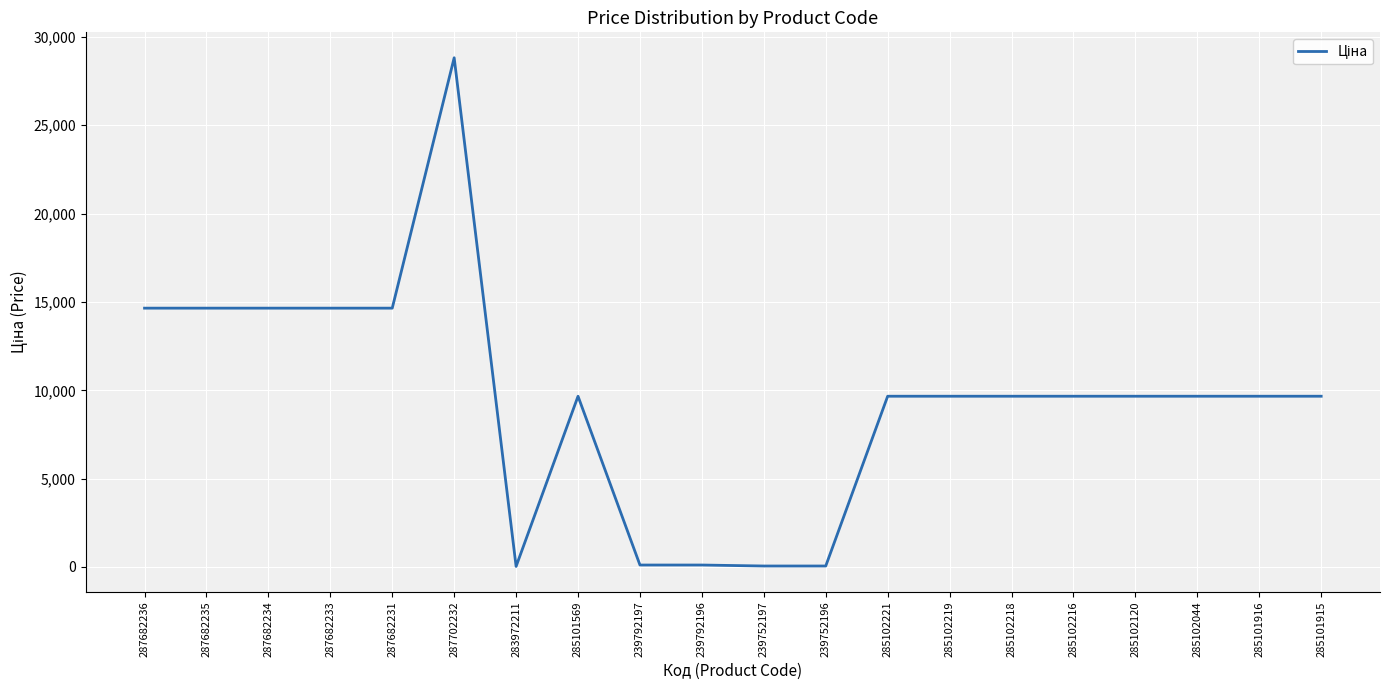

Read the value at 287682236.

14649.6